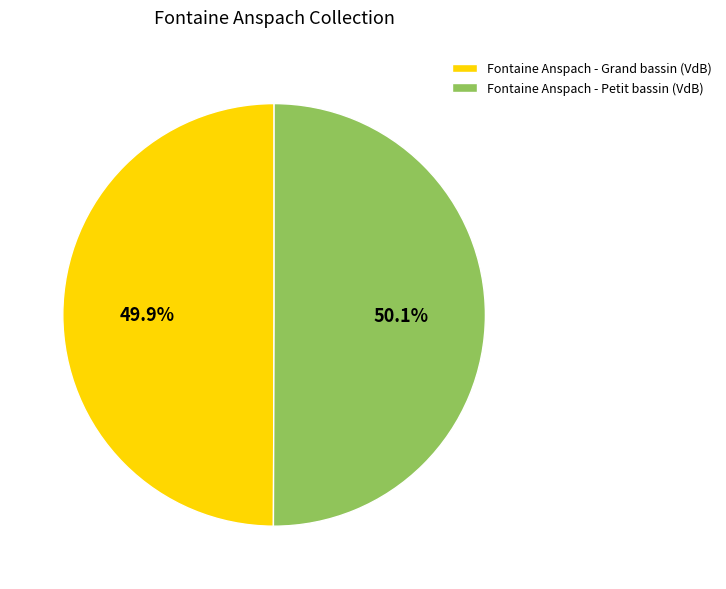

To the nearest percent, what is the combined percentage of Fontaine Anspach - Petit bassin (VdB) and Fontaine Anspach - Grand bassin (VdB)?

100%